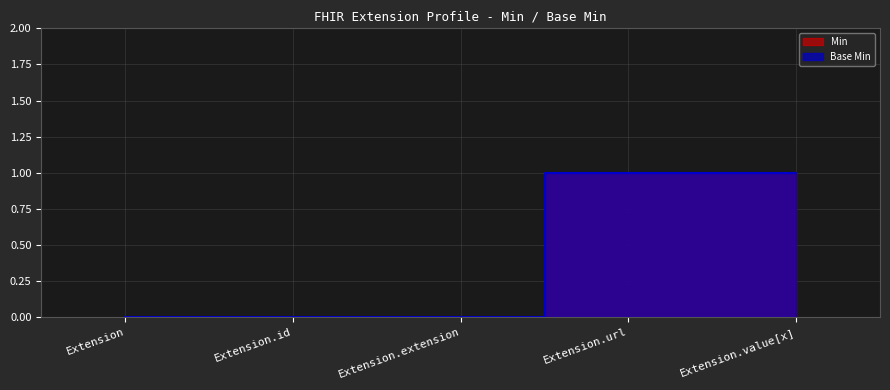

At how many categories does at least one series exceed 0?

2